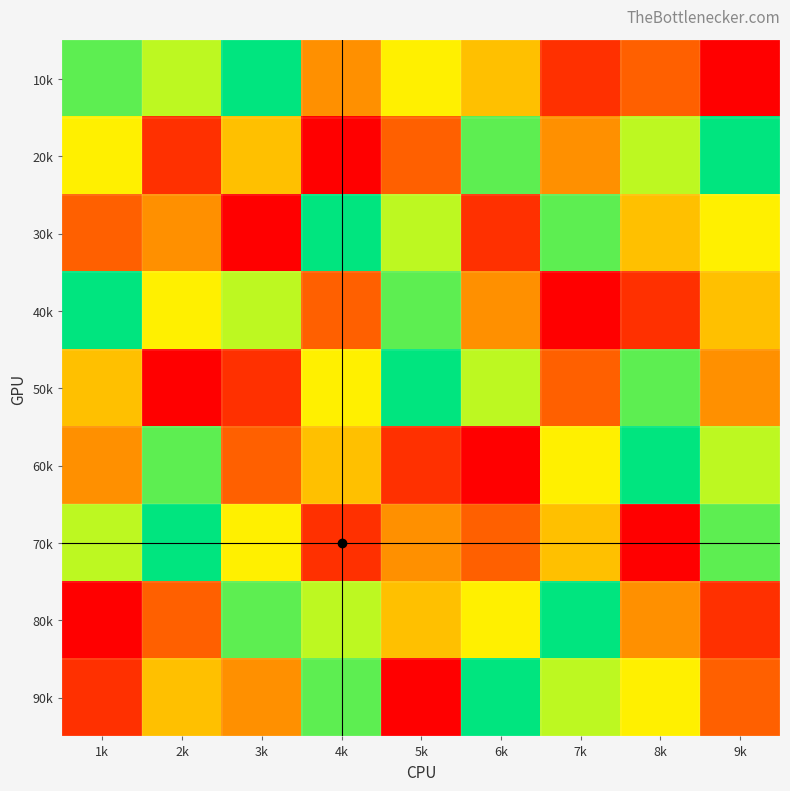

What is the difference between the highest and lowest values at 2k?

8